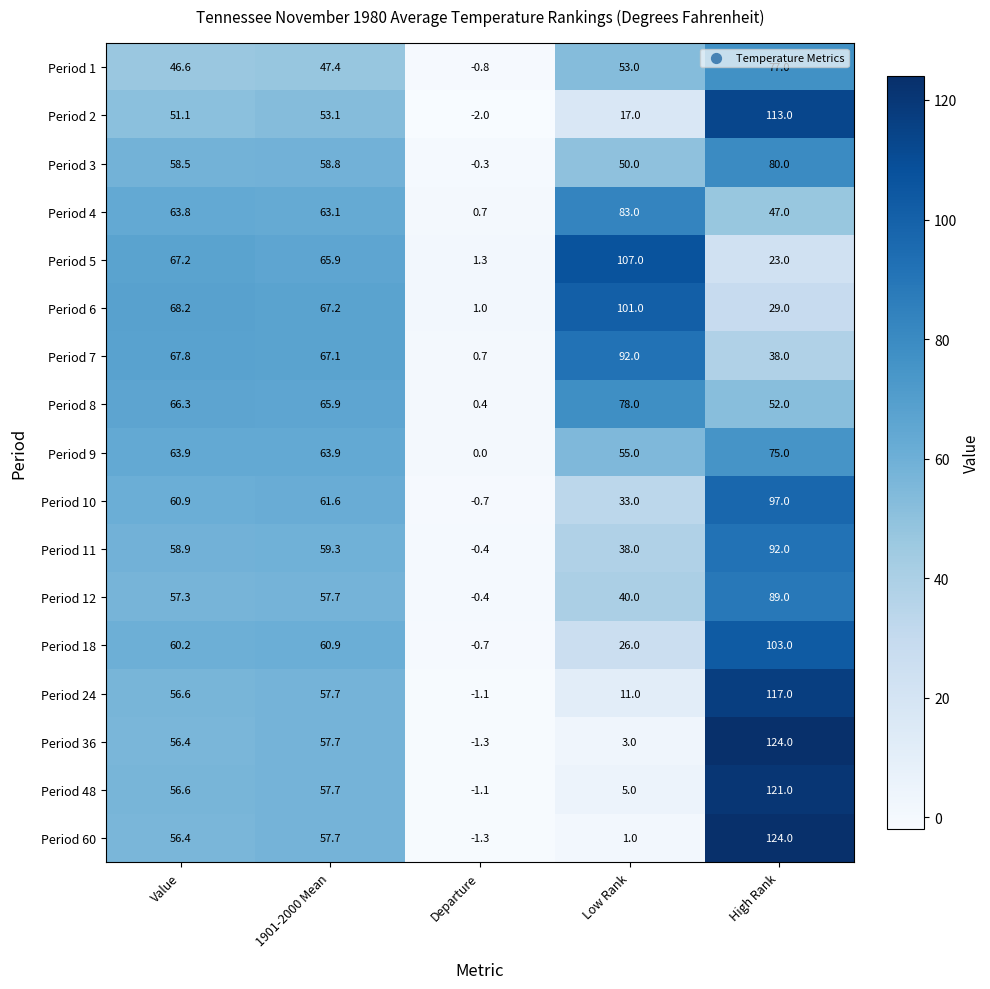

What is the sum of all Period 6 values?

266.4